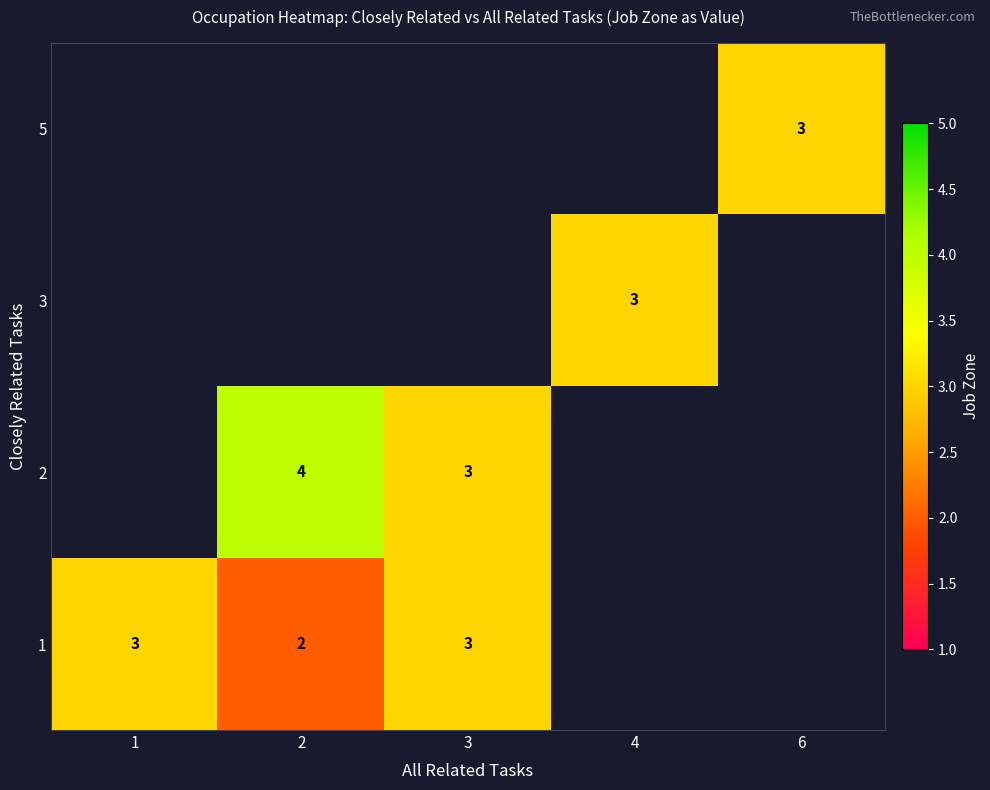

What is the minimum value for 1?

2.0